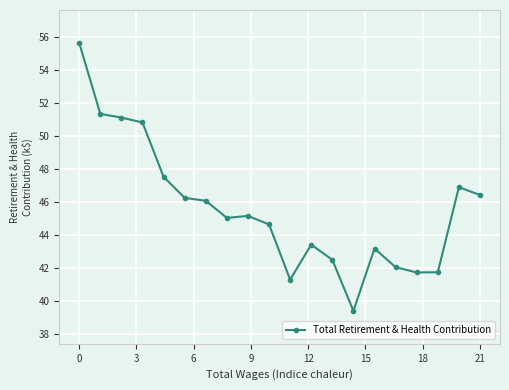

Reading left to right, extract all data points from this chart.

55.7	51.4	51.1	50.8	47.5	46.3	46.1	45.0	45.2	44.6	41.3	43.4	42.5	39.4	43.2	42.0	41.7	41.7	46.9	46.4